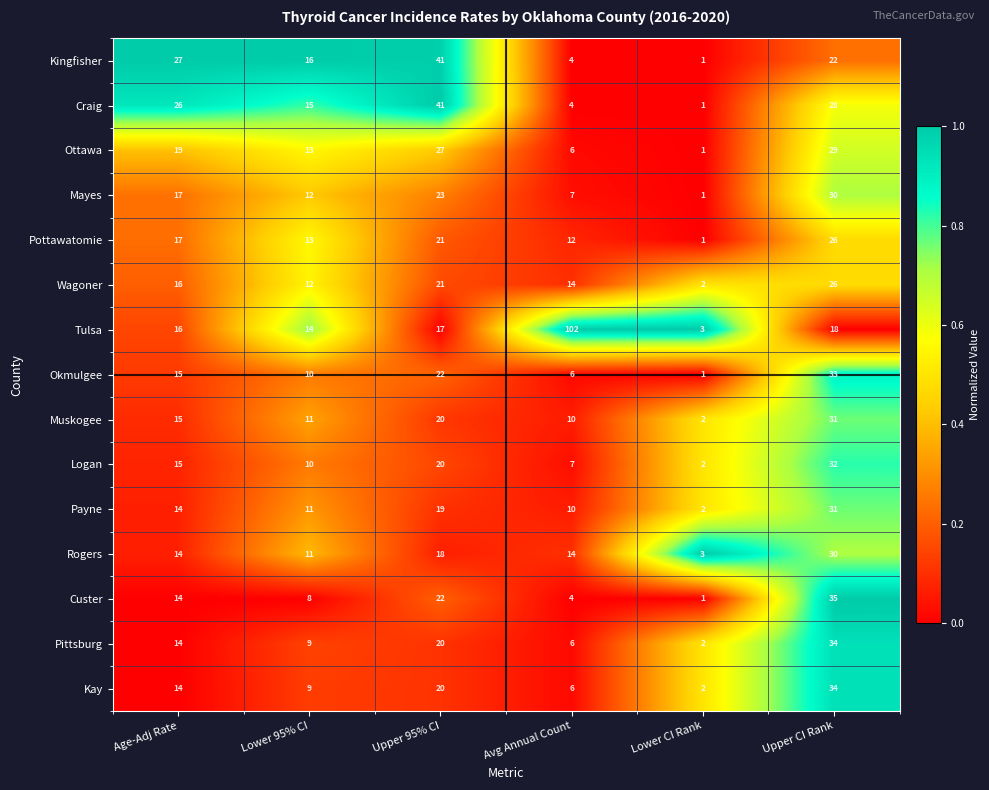

The Mayes series shows 7 at Upper CI Rank. True or false?

False